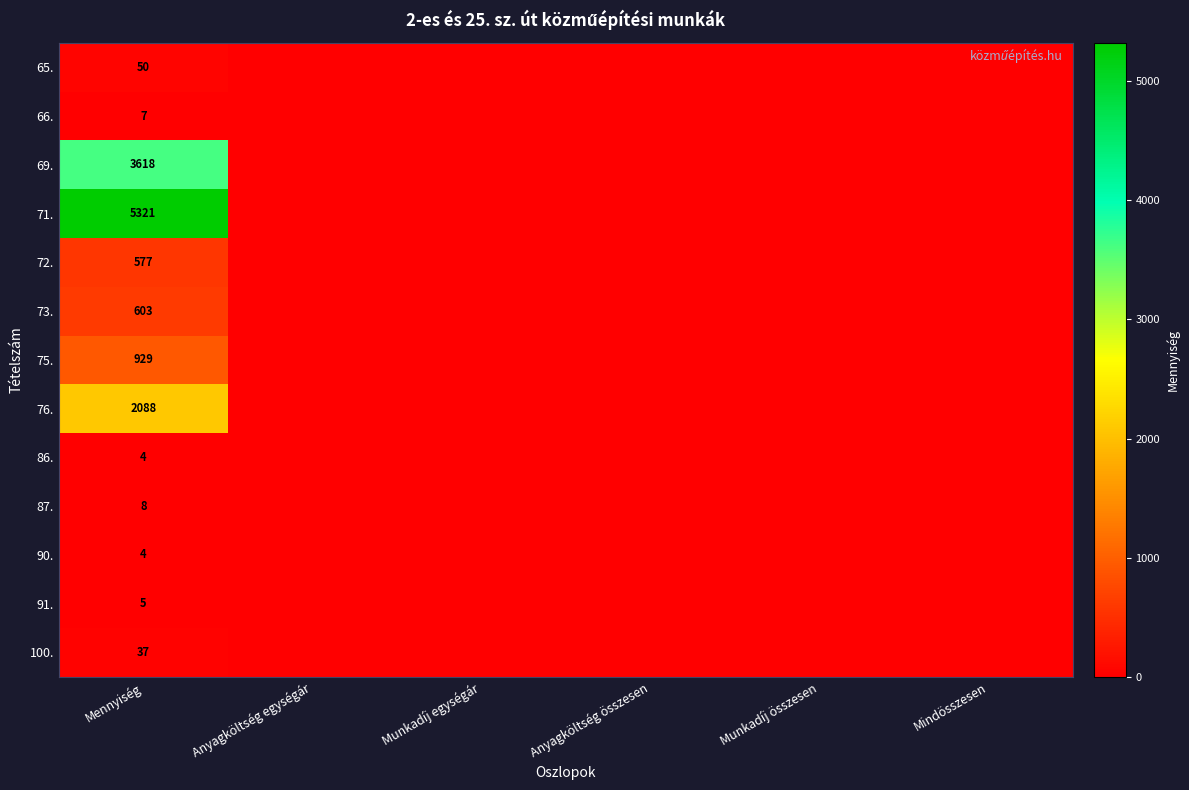

At which category is the sum across all series the highest?

Mennyiség